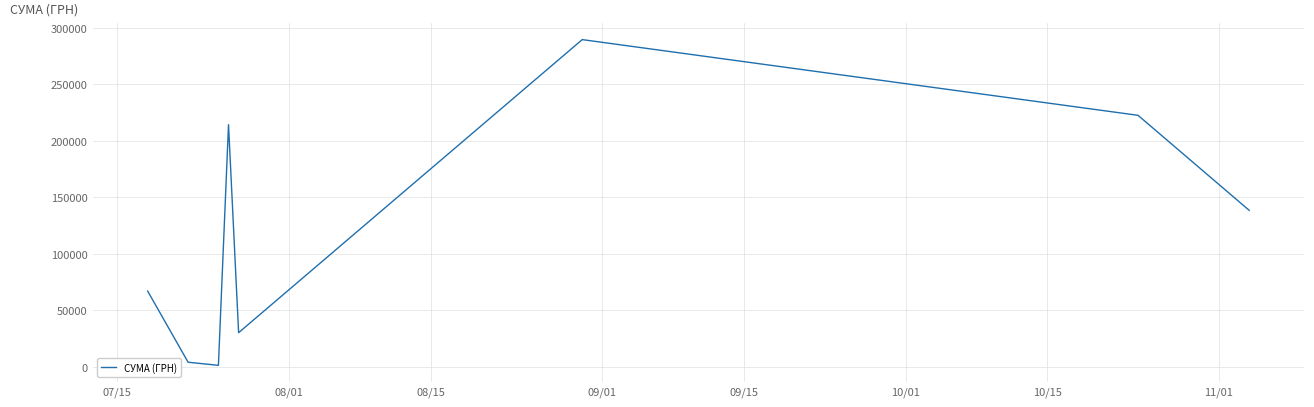

What is the minimum value shown in the chart?

1197.0